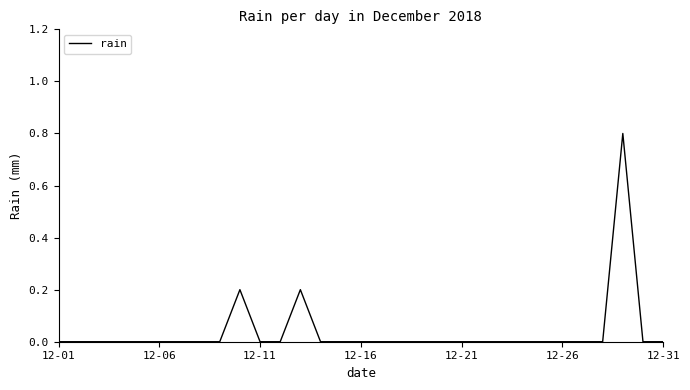

What is the greatest value displayed?

0.8